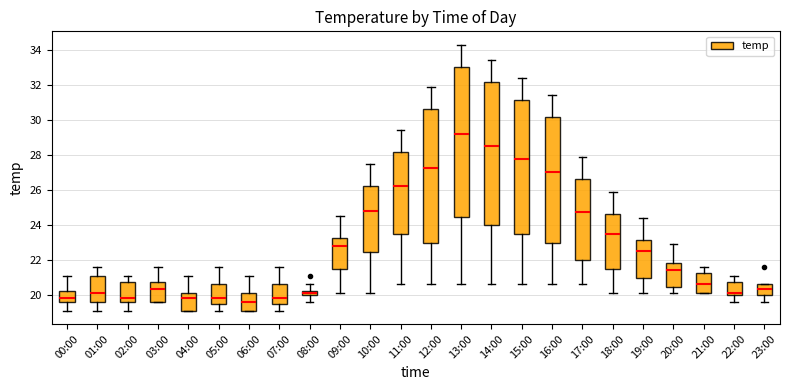

Which box has the lowest median line?

06:00